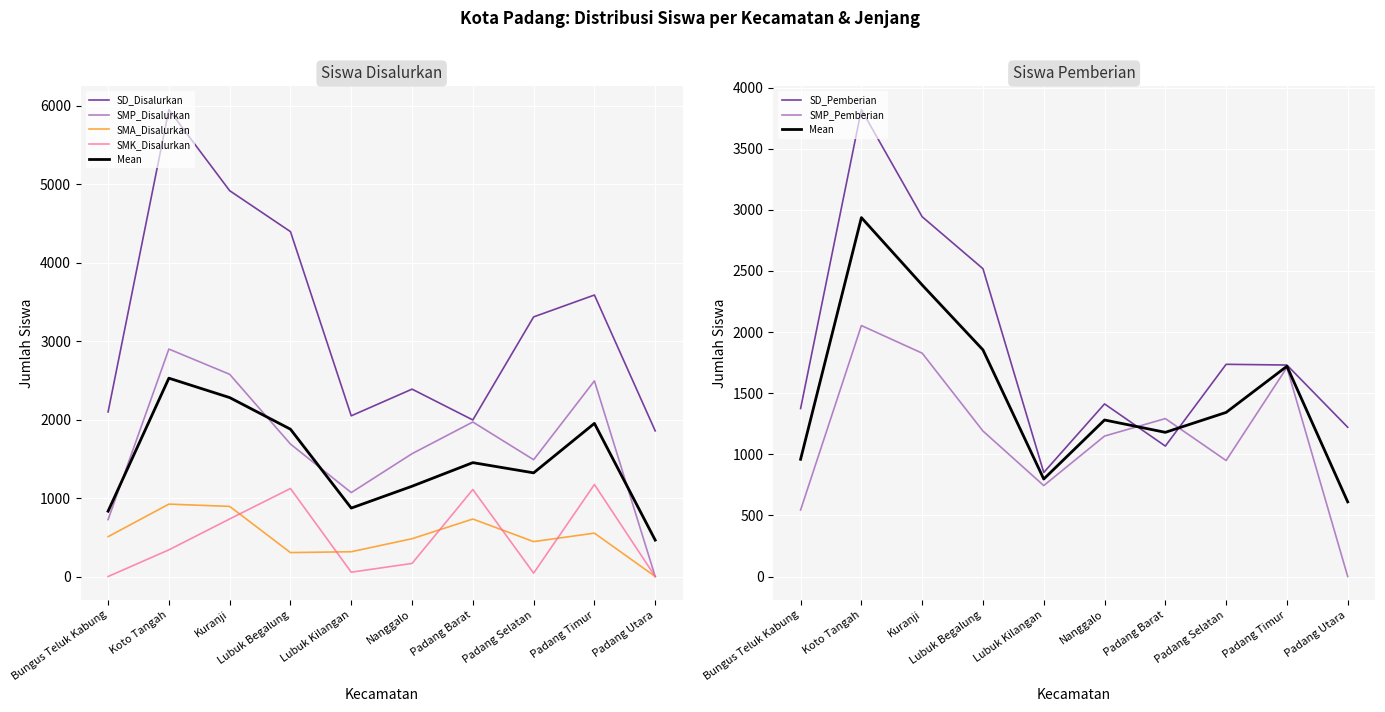

What is the label of the 10th point from the left?

Padang Utara